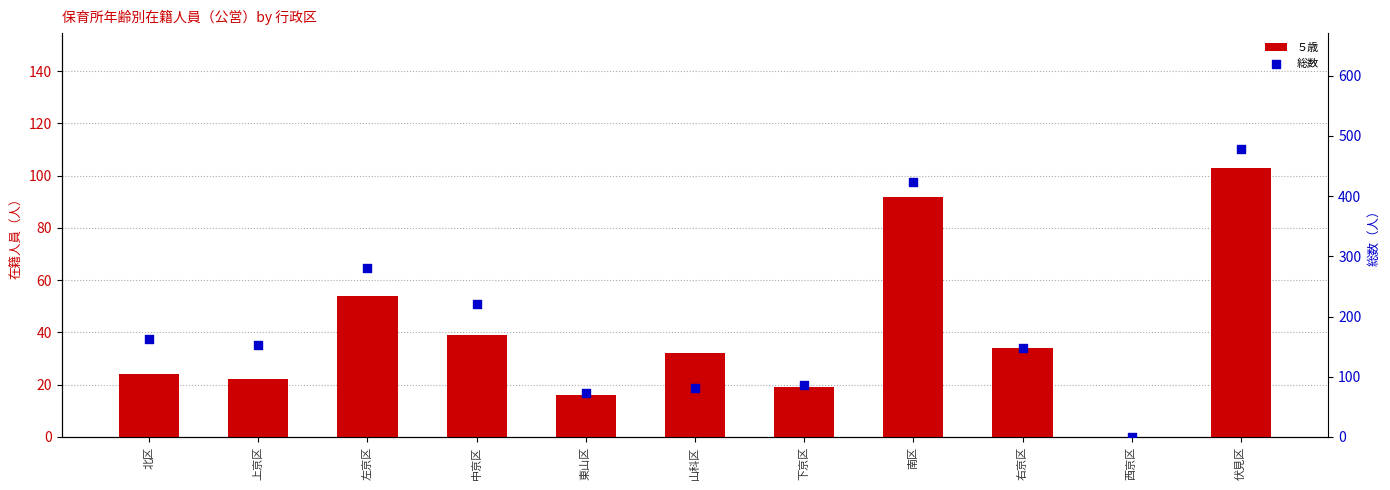

What are all the series names shown in the legend?

５歳, 総数